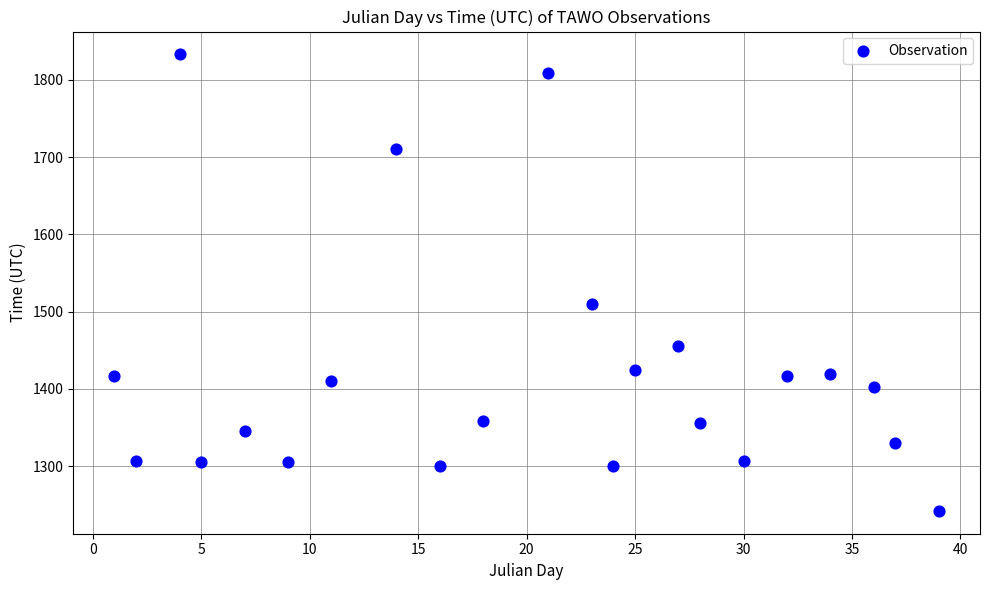

What Y value in the scatter plot is closest to 1537?

1510